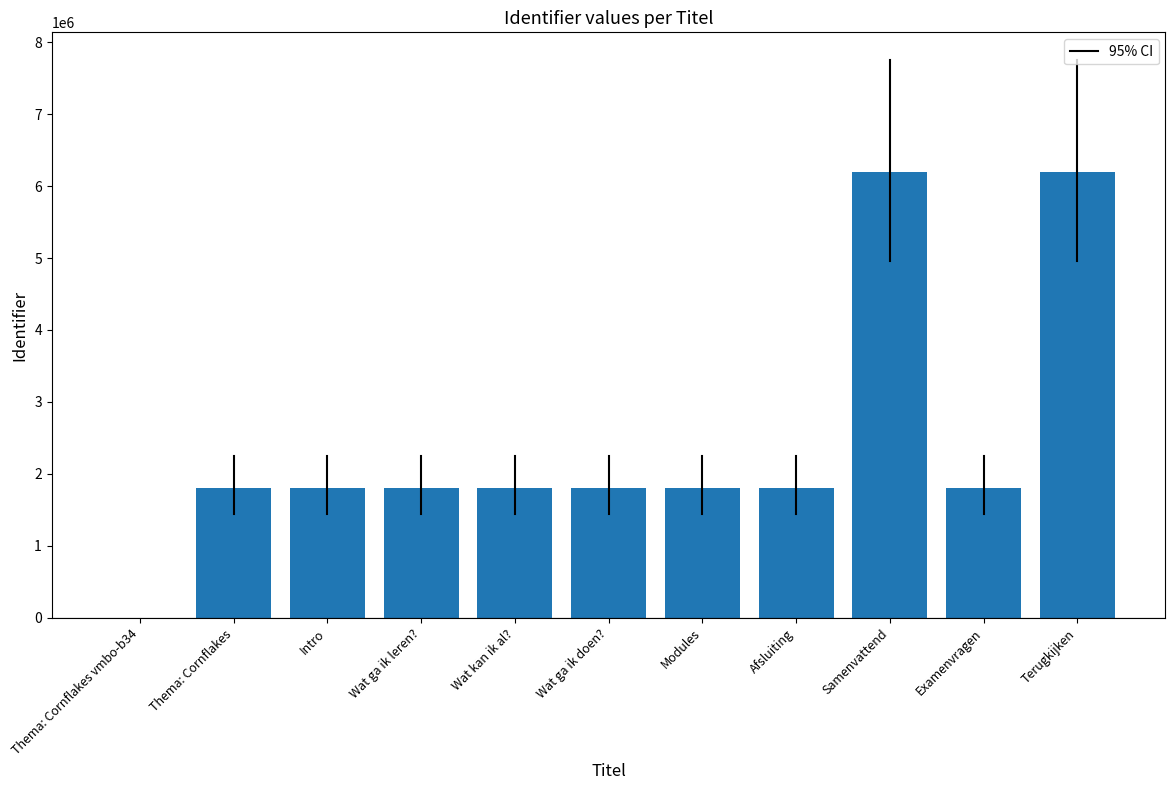

Approximately how many times larger is the value at Wat ga ik leren? compared to Intro?

1.0